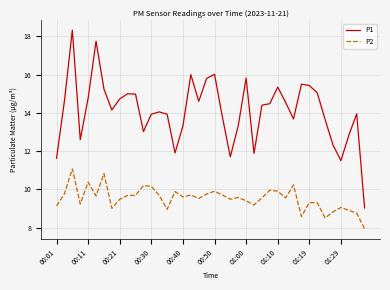

True or false: P2 and P1 cross at least once.

False